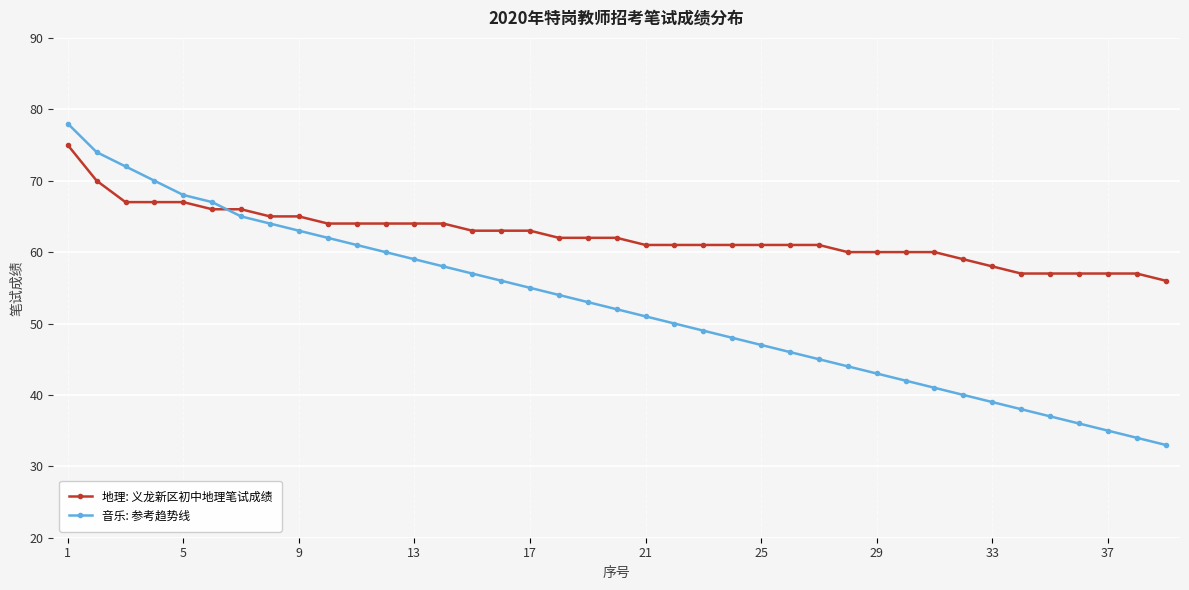

What is the difference between the maximum and minimum values in the 音乐: 参考趋势线 series?

45